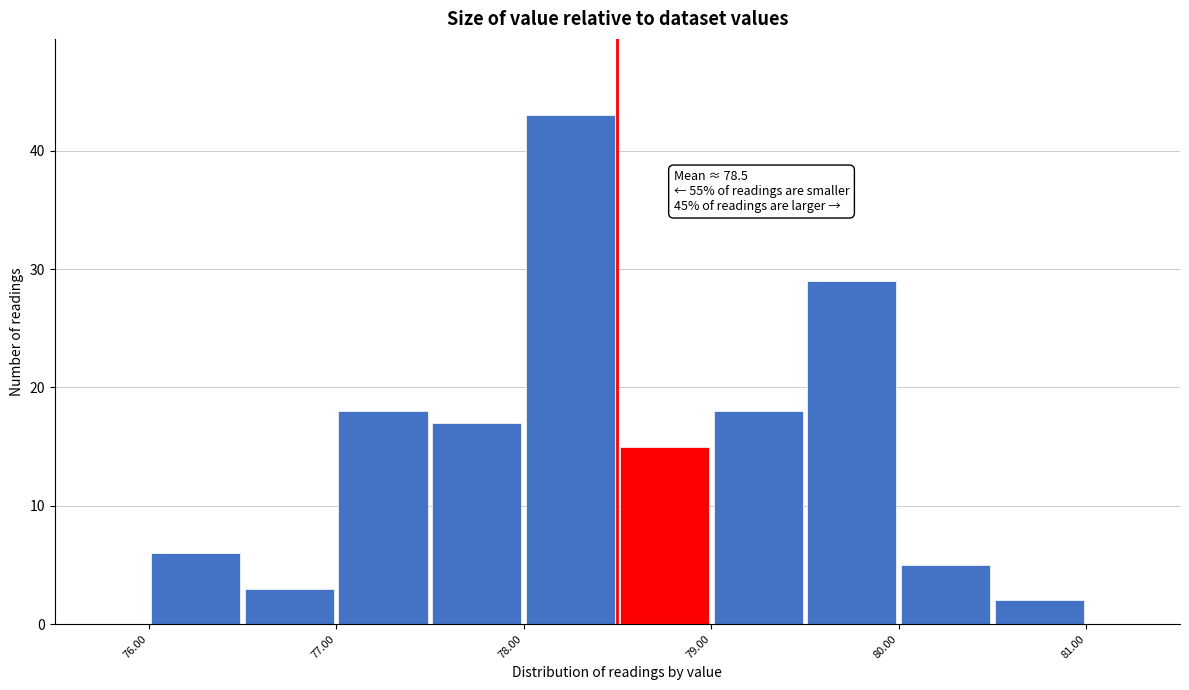

Which range on the x-axis has the tallest bar?

78.0 to 78.5